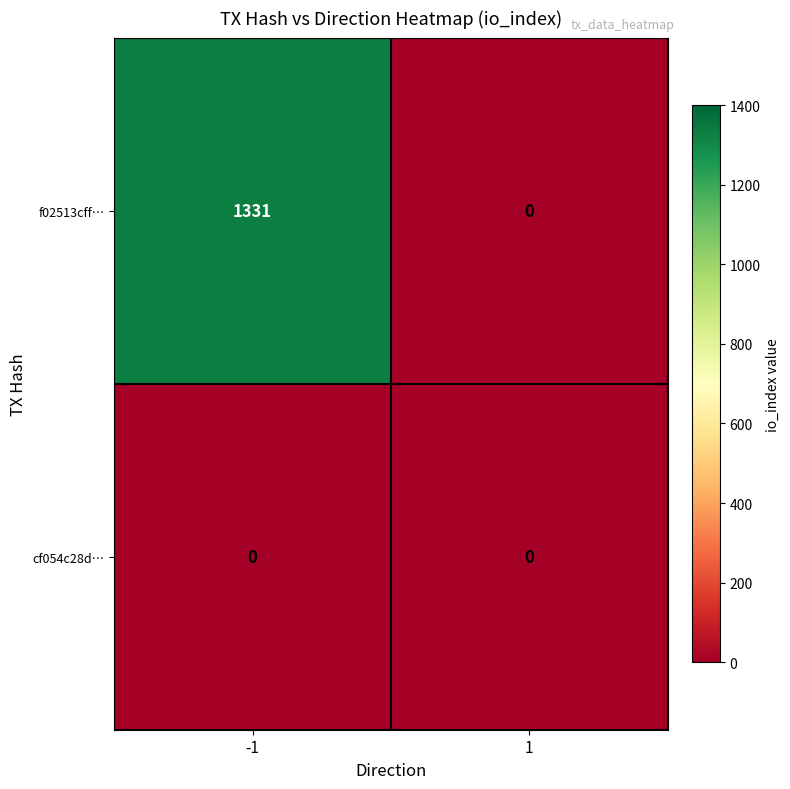

Is it true that f02513cff… equals 0 at 1?

True